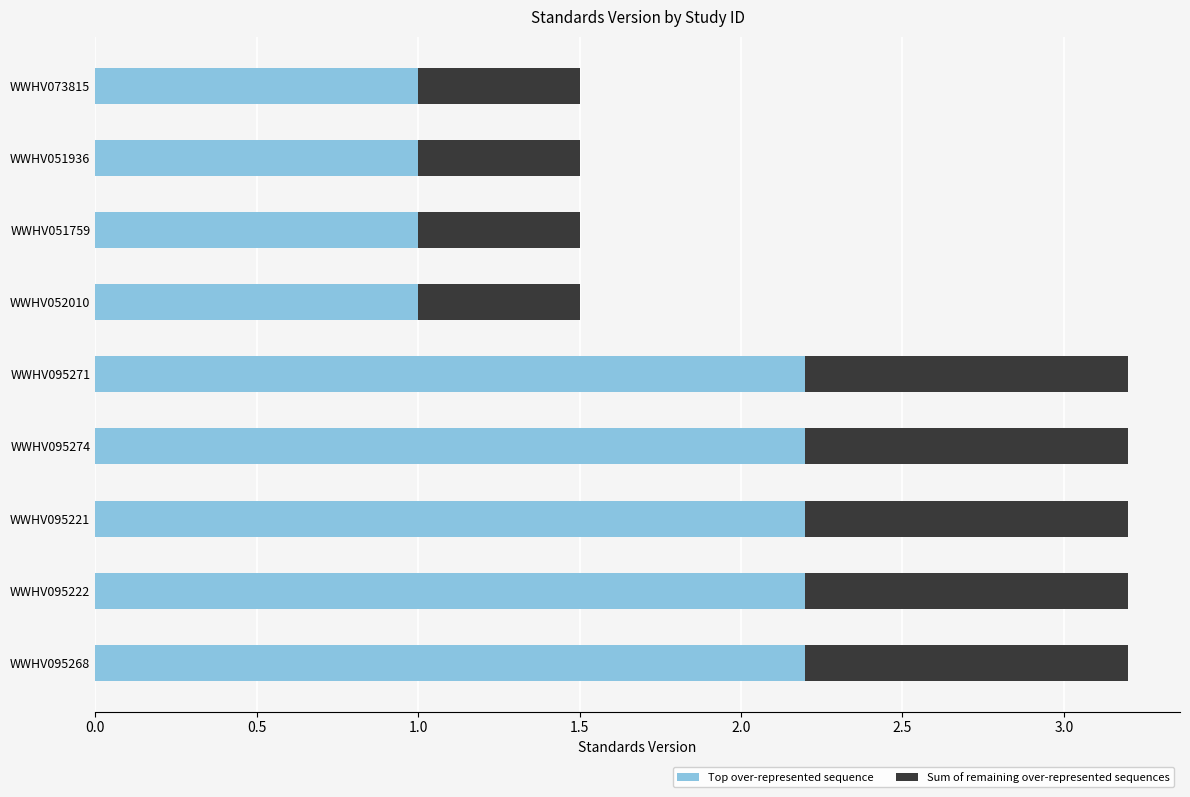

True or false: Top over-represented sequence has a value of 3.7 at WWHV095274.

False